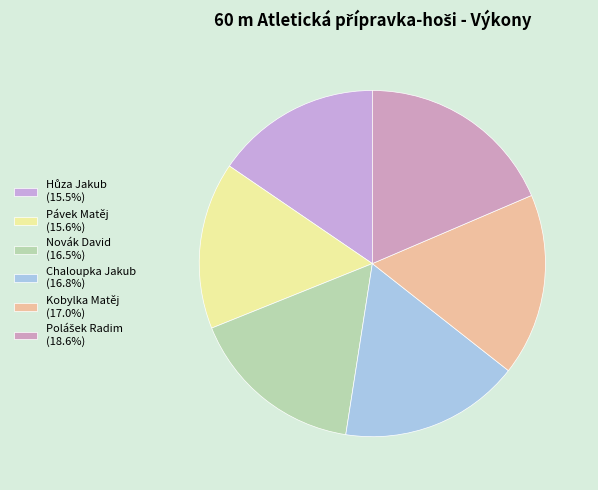

The Kobylka Matěj slice represents 17% of the pie. True or false?

True